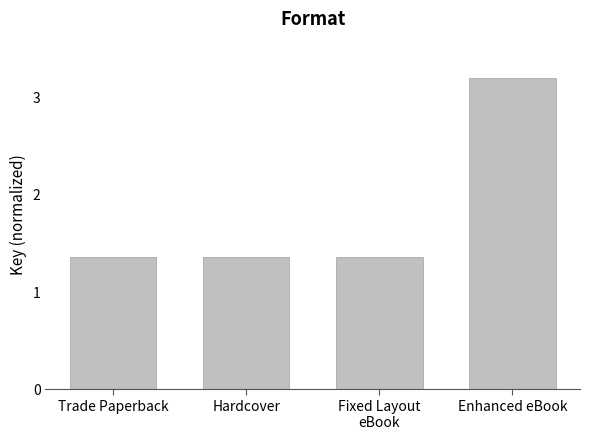

Count the values in the range 1 to 3.

3